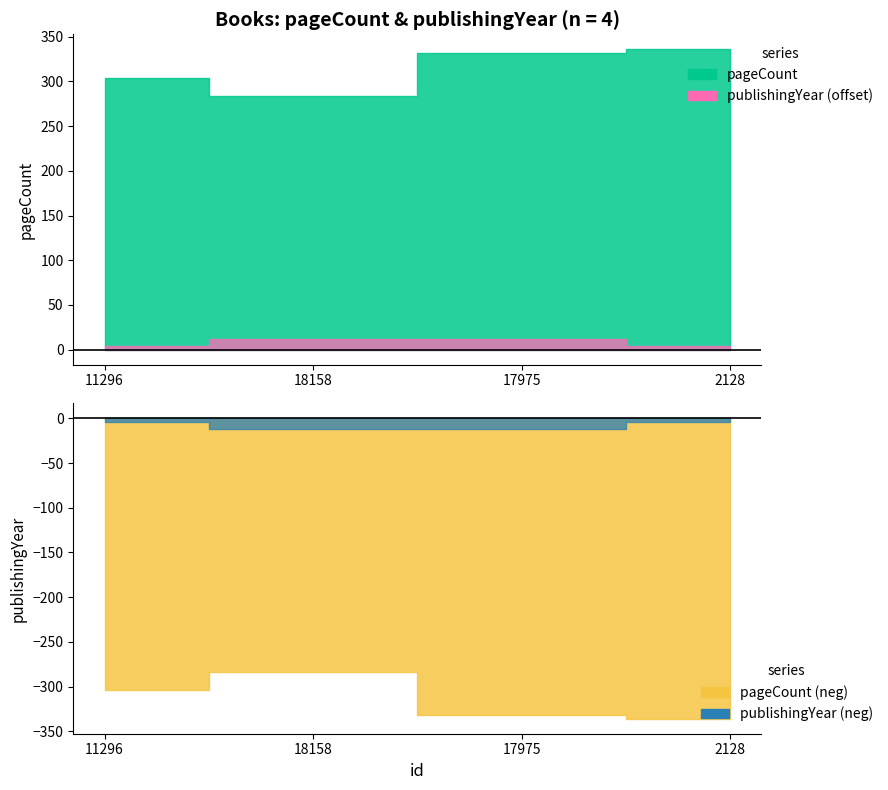

Reading left to right, extract all data points from this chart.

pageCount: 304	284	332	336
publishingYear: 2014	2022	2022	2014